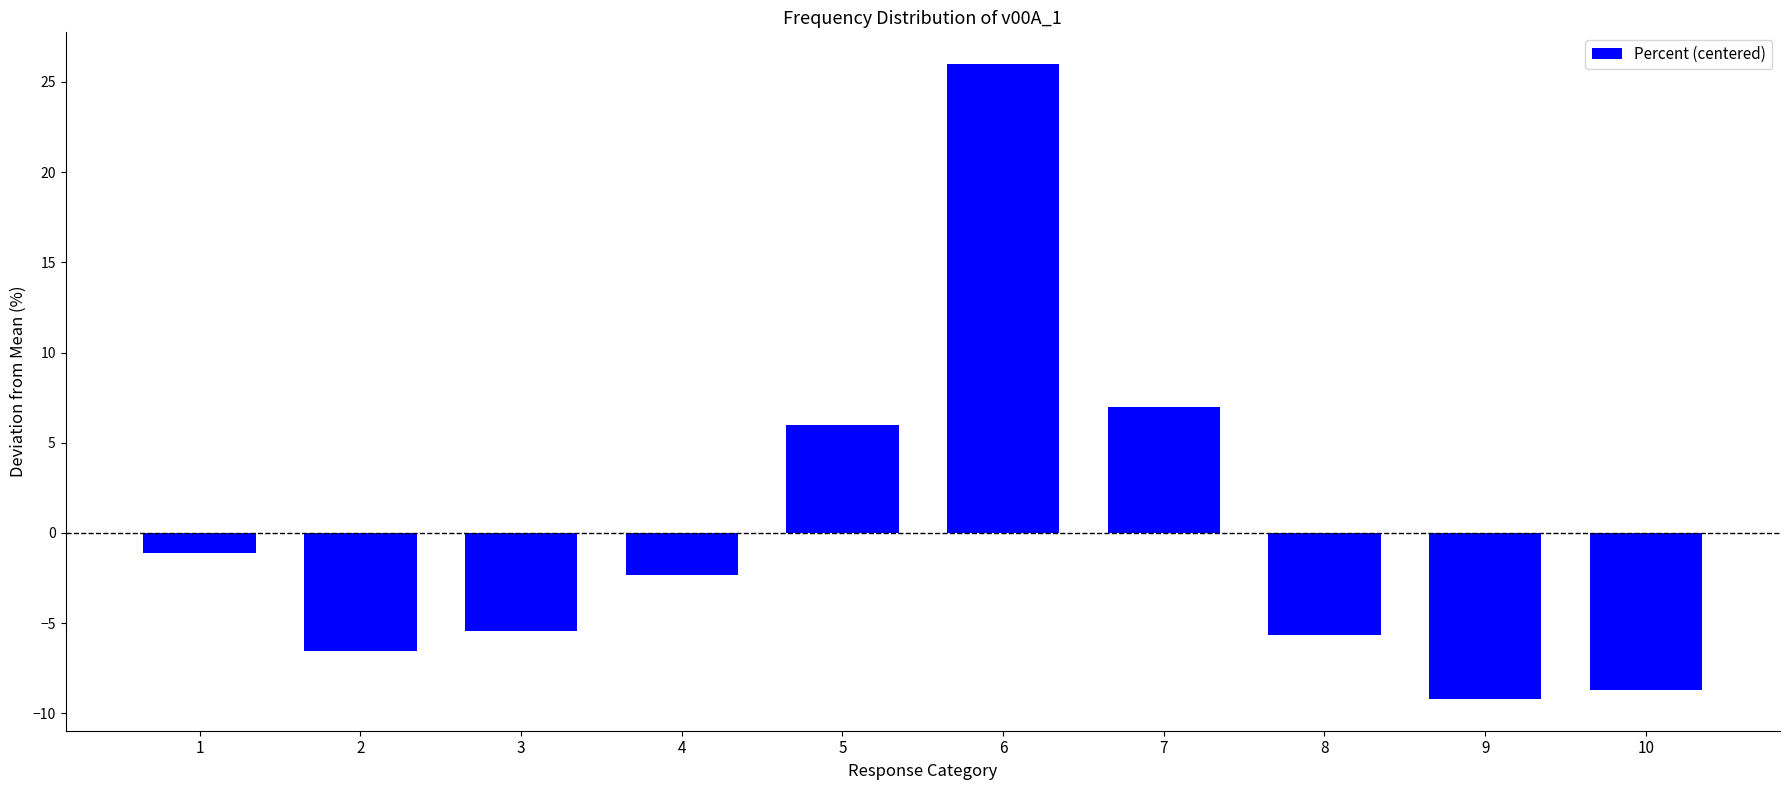

The chart shows a value of -15.6 at 9. True or false?

False